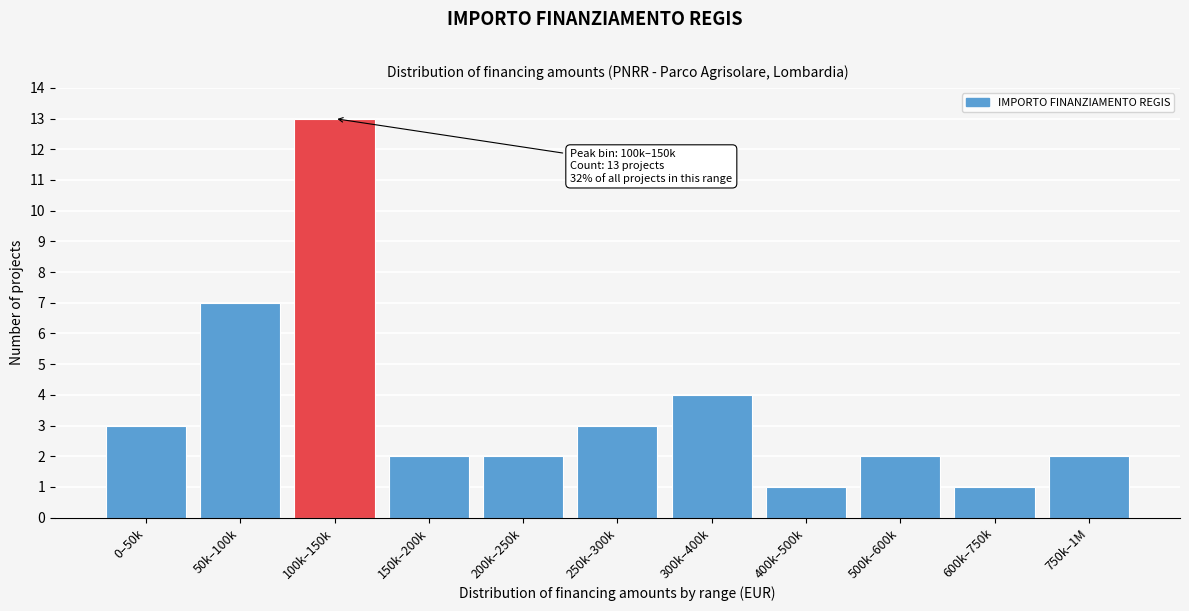

Reading left to right, what are all the values shown in this chart?

3	7	13	2	2	3	4	1	2	1	2